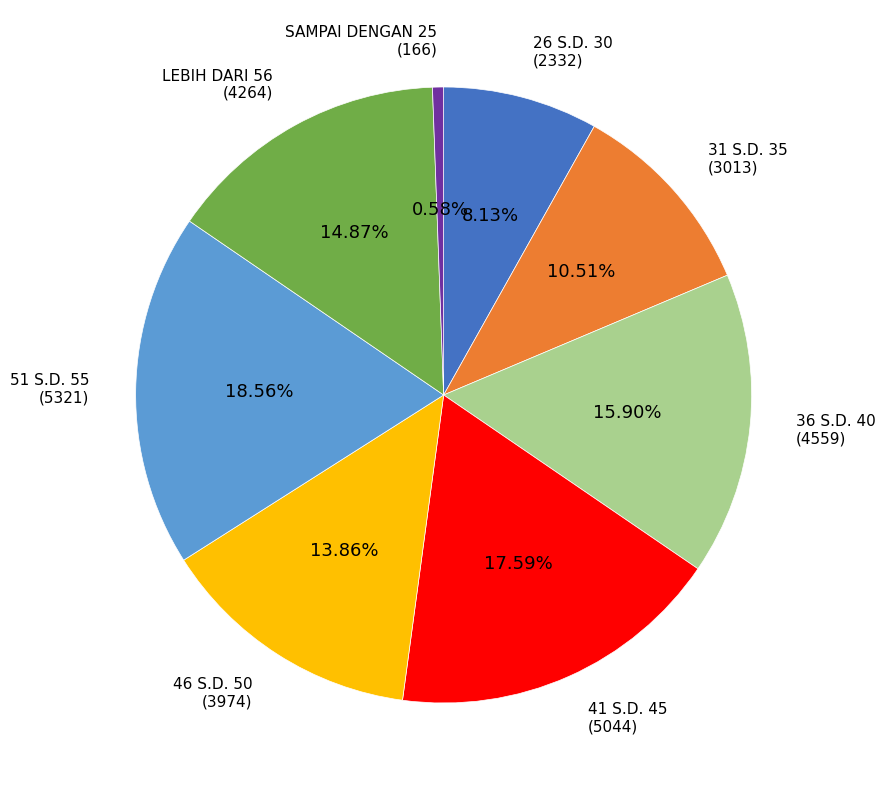

Is it true that 51 S.D. 55 is 24% of the pie?

False